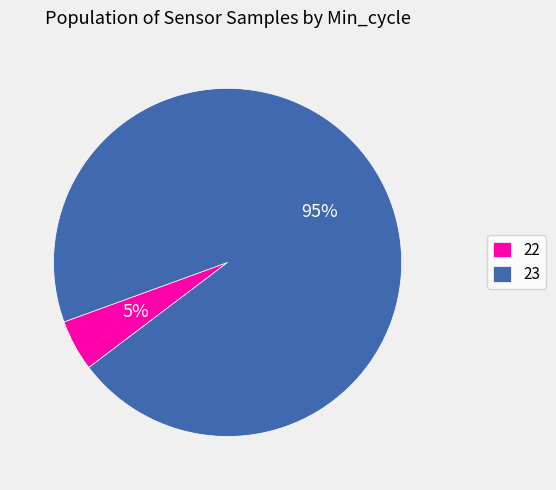

Between 22 and 23, which is larger?

23